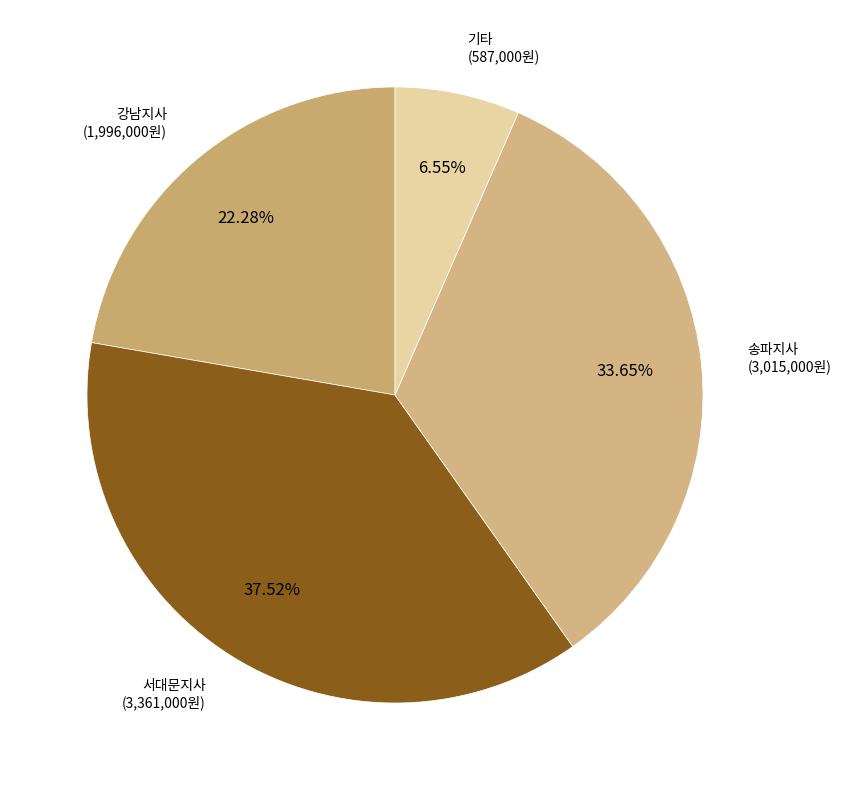

To the nearest percent, what percentage of the pie is 강남지사?

22%